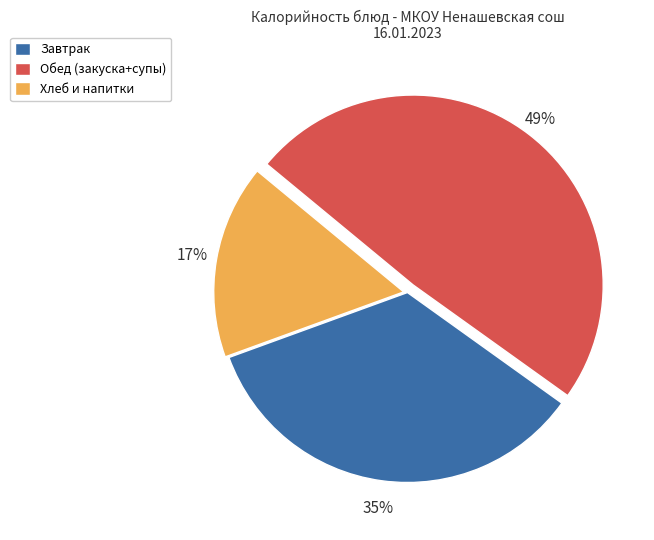

To the nearest percent, what is the difference between the largest and smallest slice percentages?

32%